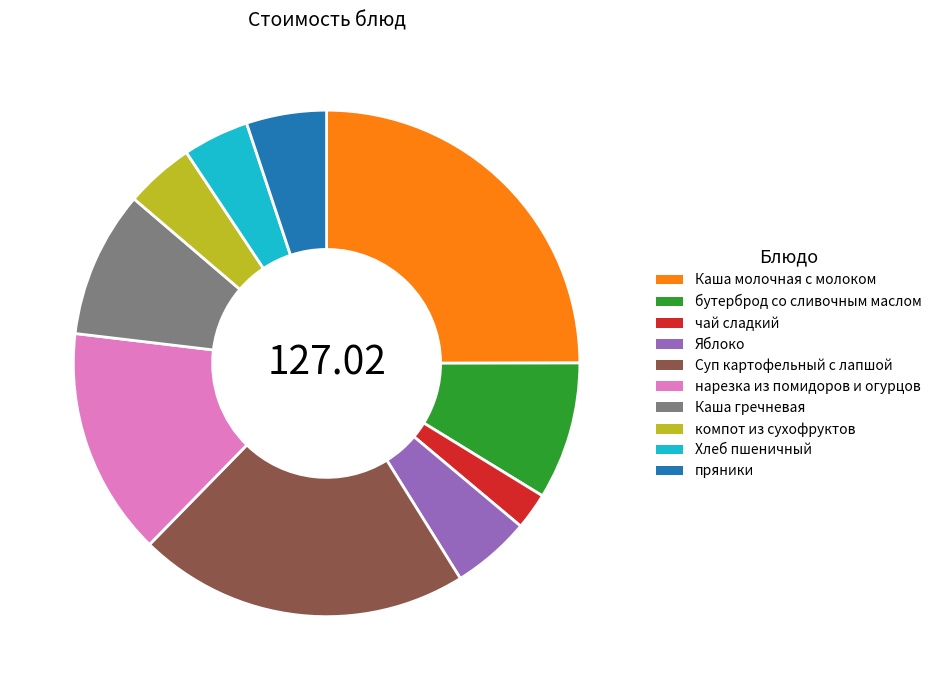

Is the sum of Суп картофельный с лапшой and Каша гречневая greater than half?

No